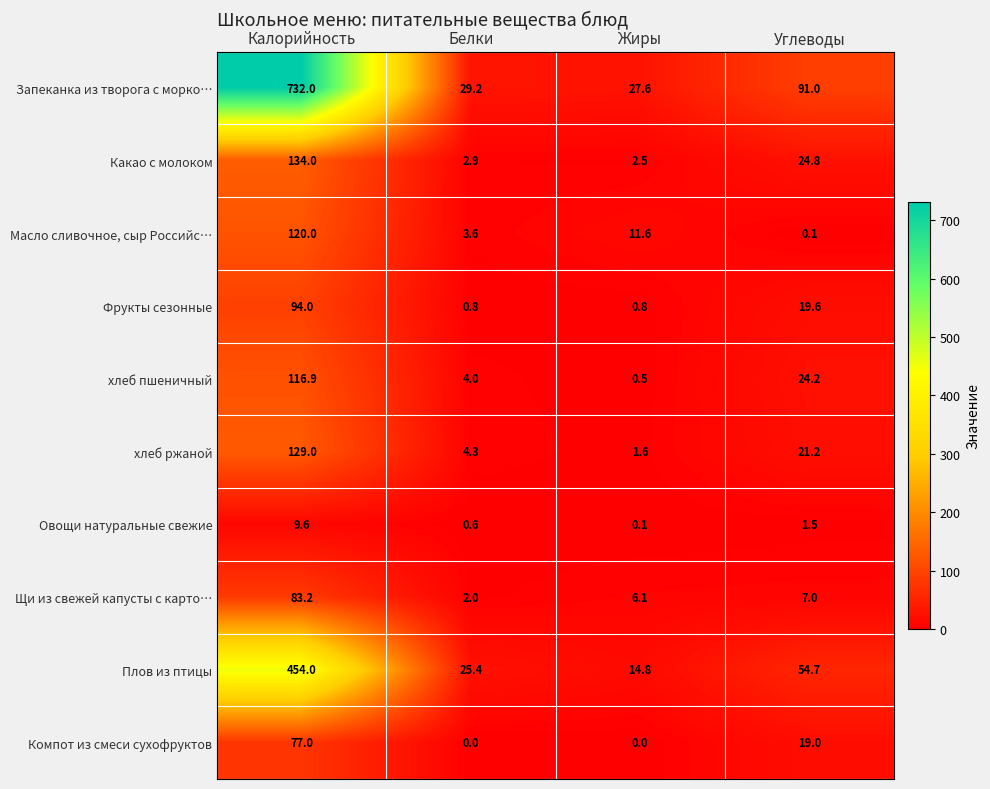

Which series changed the most between Жиры and Углеводы?

Запеканка из творога с морко…